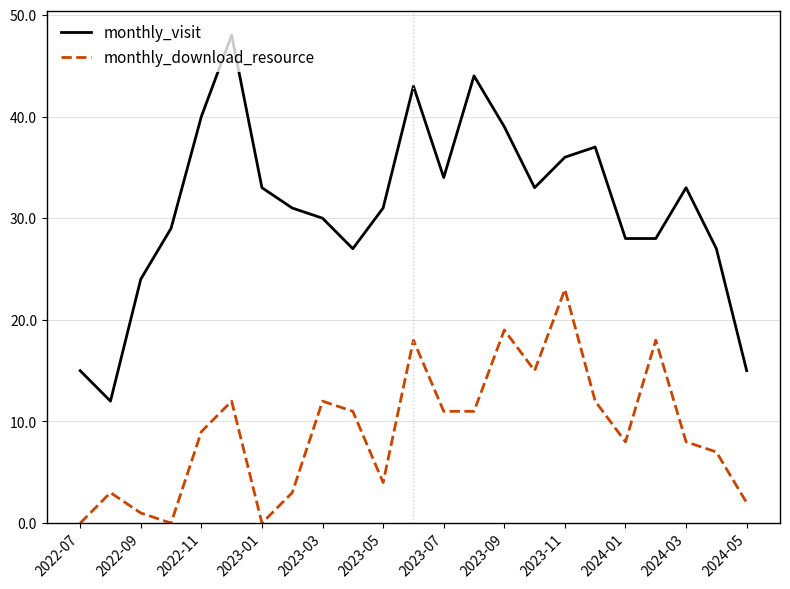

What is the difference between the maximum and minimum values in the monthly_visit series?

36